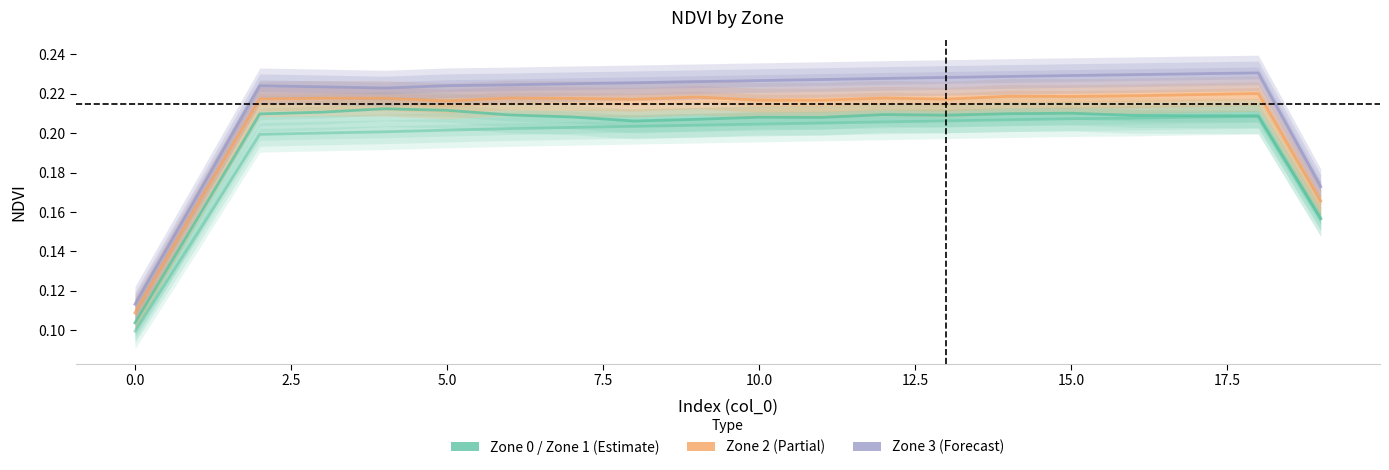

At which category does Zone 2 reach its first local valley?

5.0